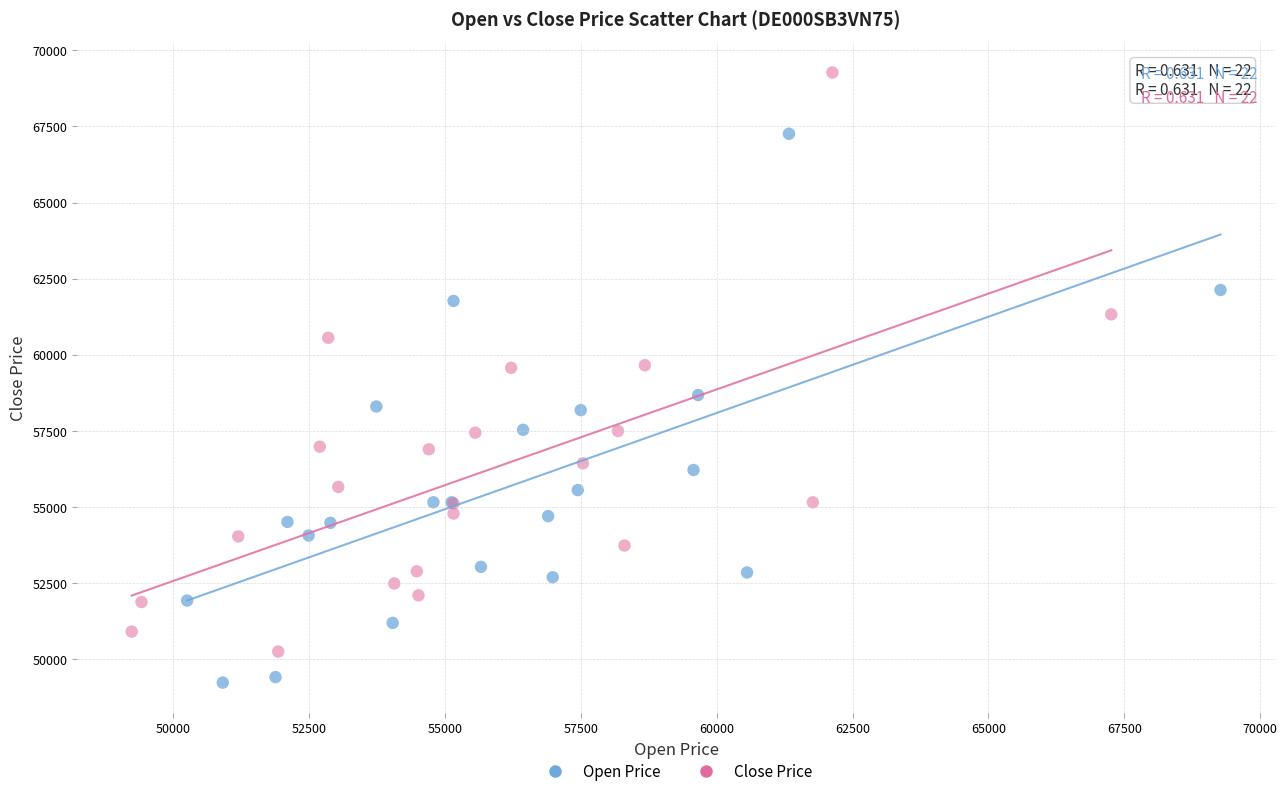

Which series contains the highest Y value?

Close Price